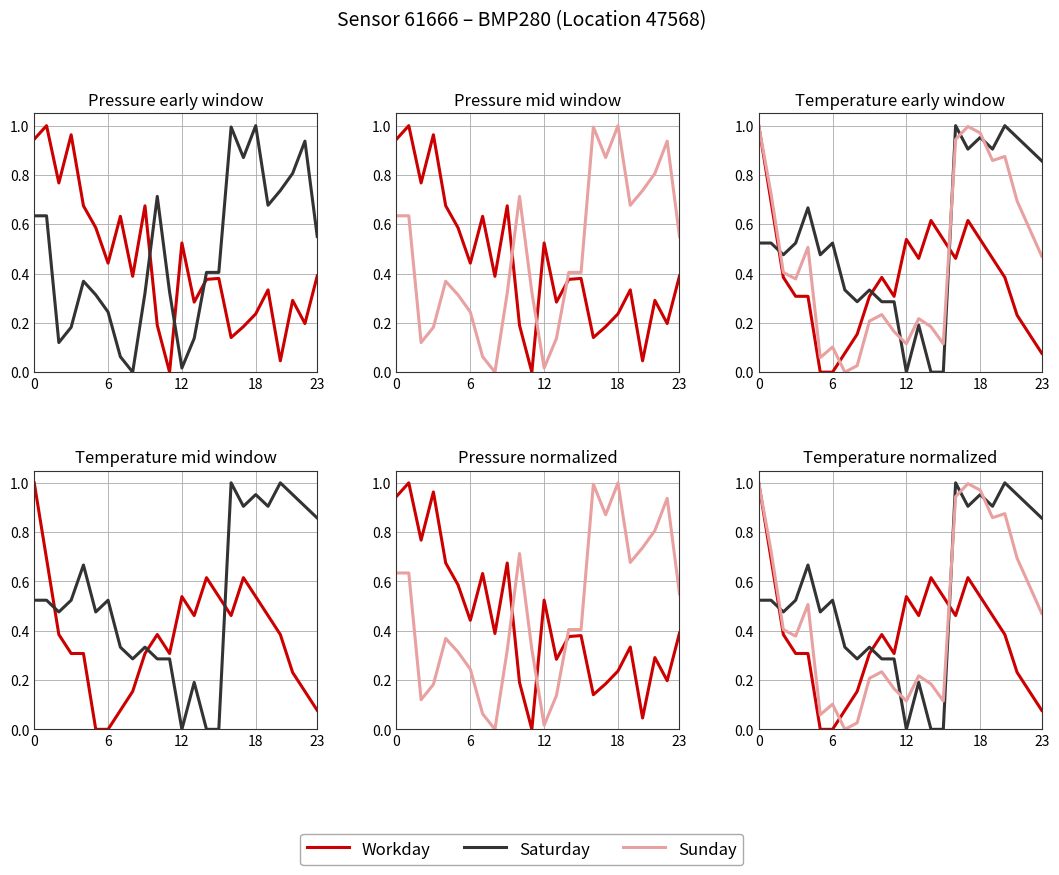

True or false: Sunday has a value of 0.9 at 20.

True